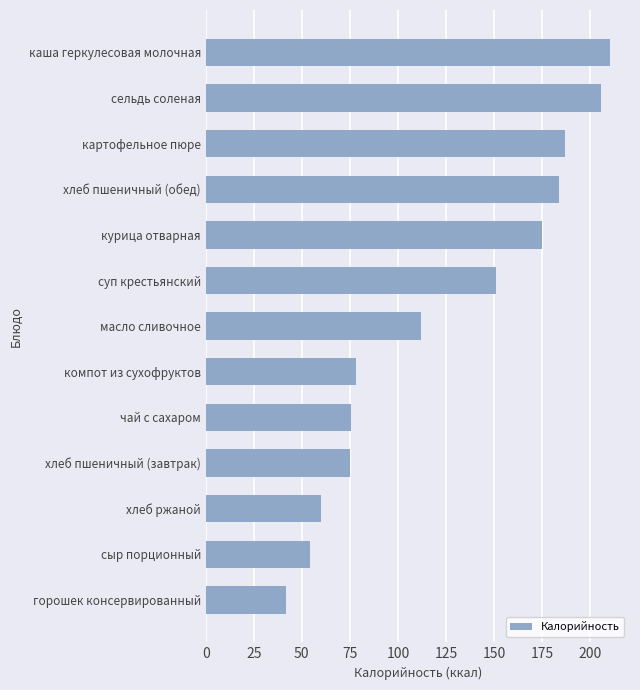

What is the ratio of the value at компот из сухофруктов to the value at суп крестьянский?

0.5